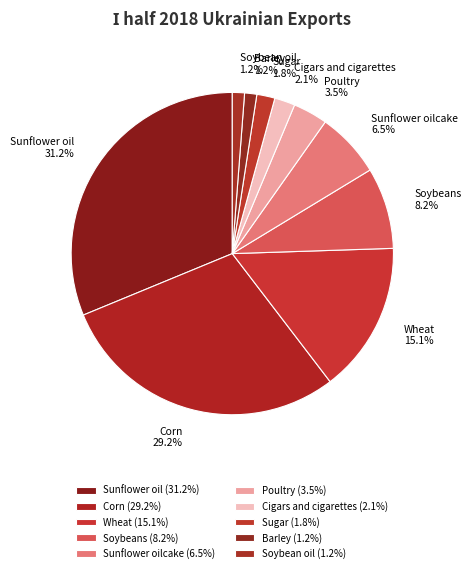

To the nearest percent, what percentage of the pie is Sugar?

2%